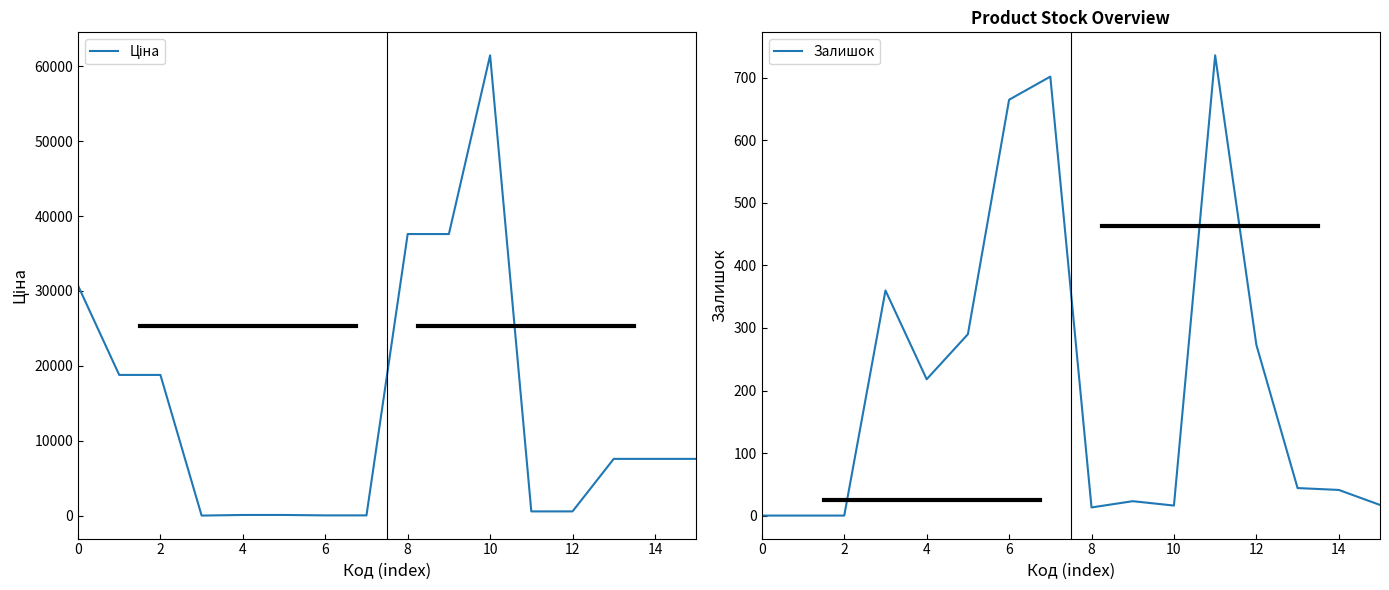

Is it true that Залишок equals -246 at 0?

False